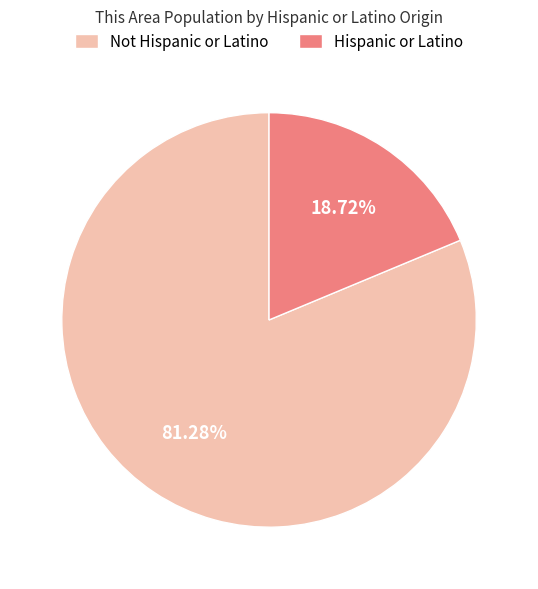

To the nearest percent, what is the average slice percentage?

50%